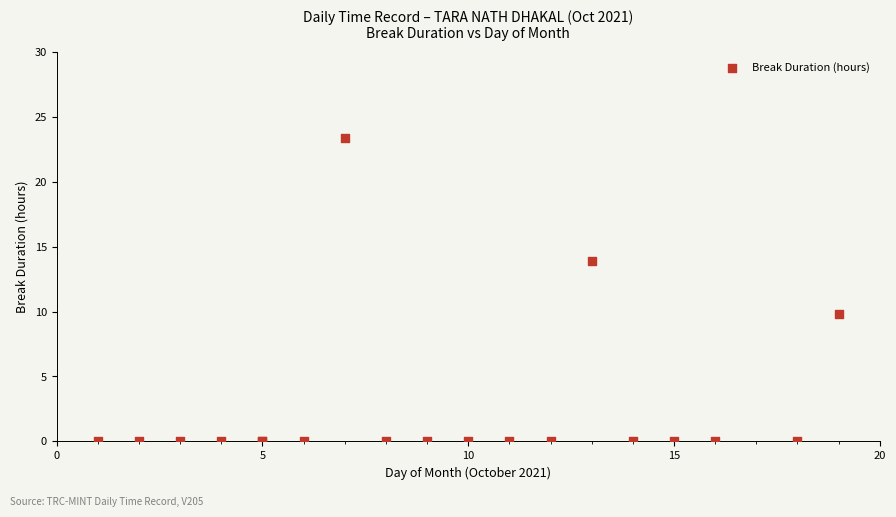

What Y value in the scatter plot is closest to 11?

9.8